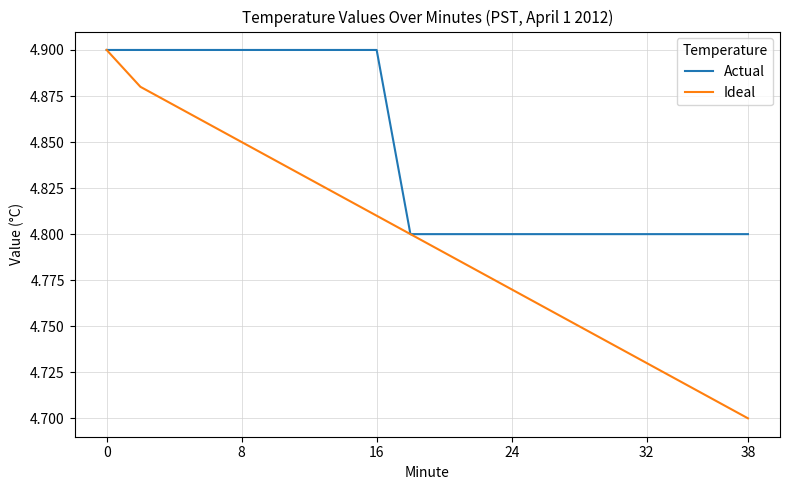

Which series has the largest total across all categories?

Actual